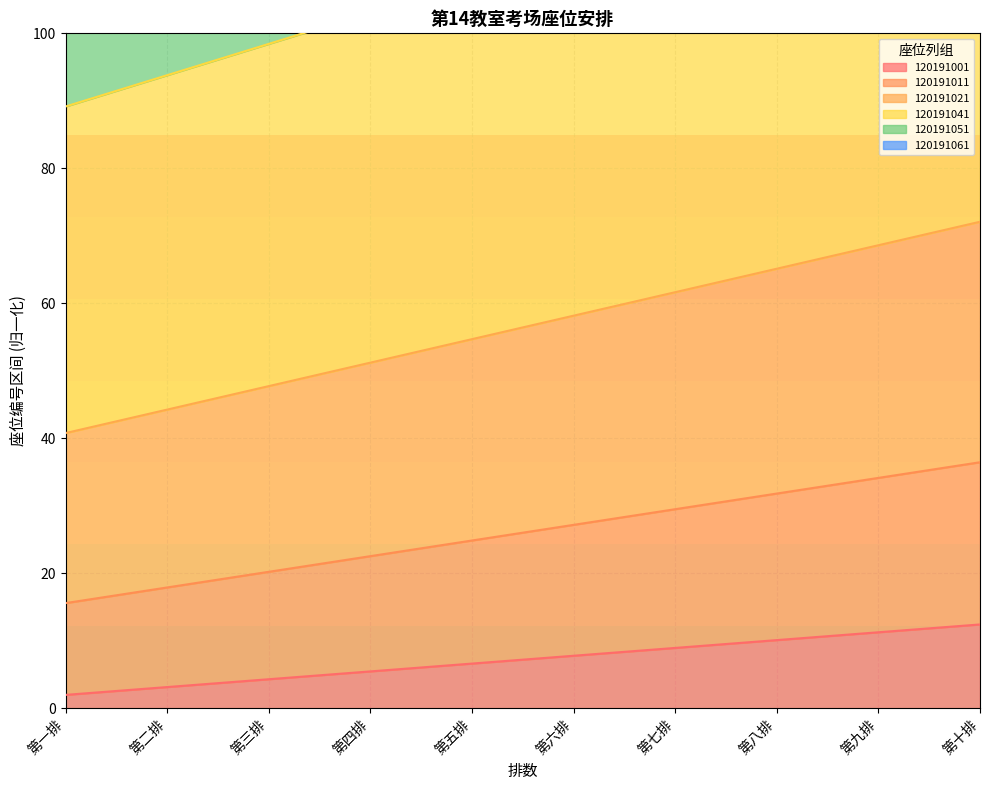

Is it true that 120191001 equals 14.2 at 第八排?

False